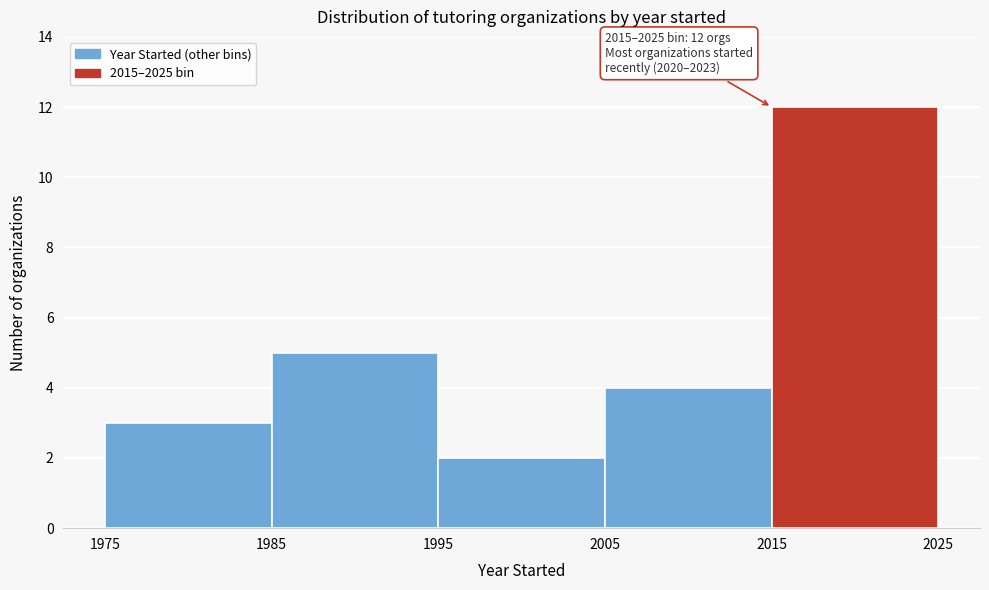

Which range on the x-axis has the tallest bar?

2015 to 2025